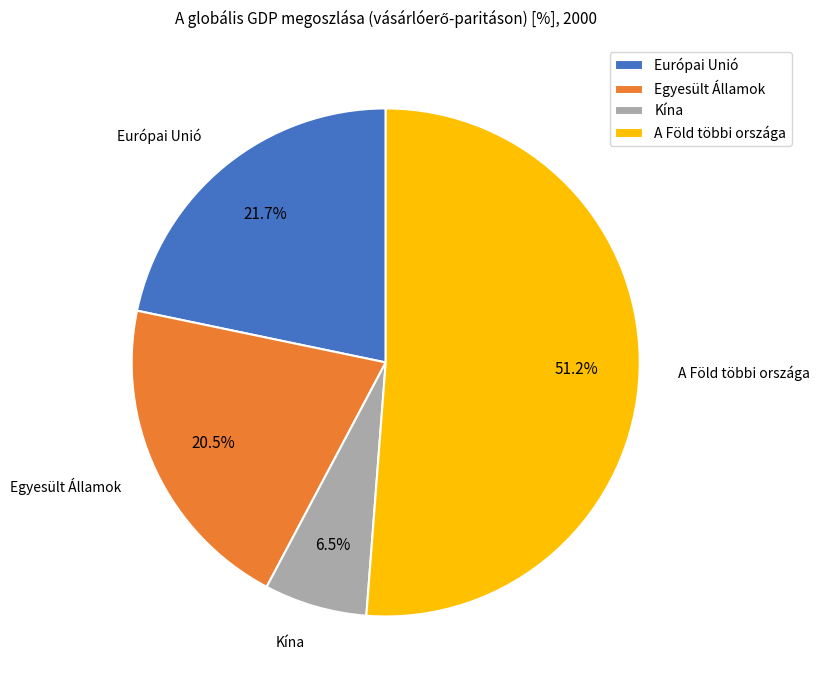

Is it true that Európai Unió is 13% of the pie?

False